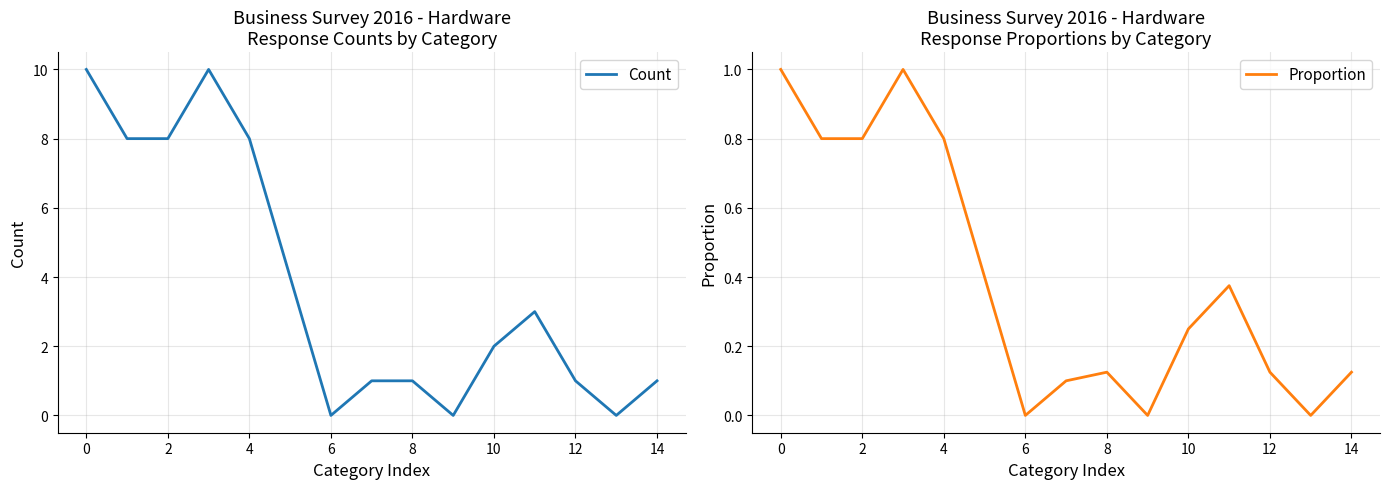

True or false: Count has a value of 2 at 10.

True